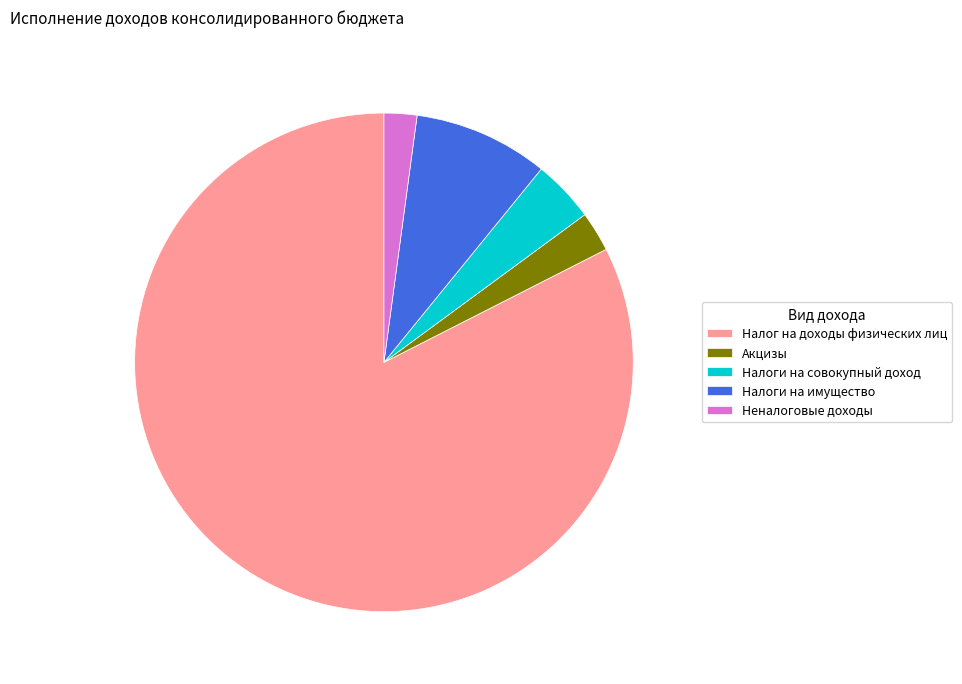

Is there a majority slice in this chart?

Yes